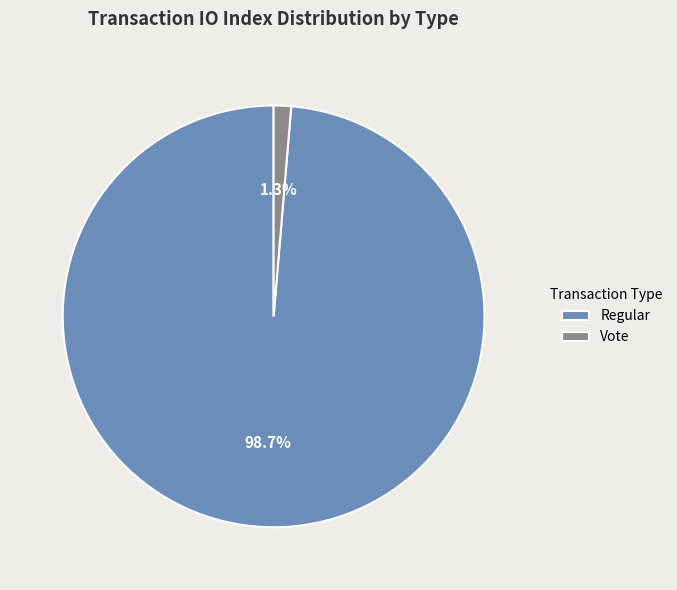

Which has a higher value, Vote or Regular?

Regular